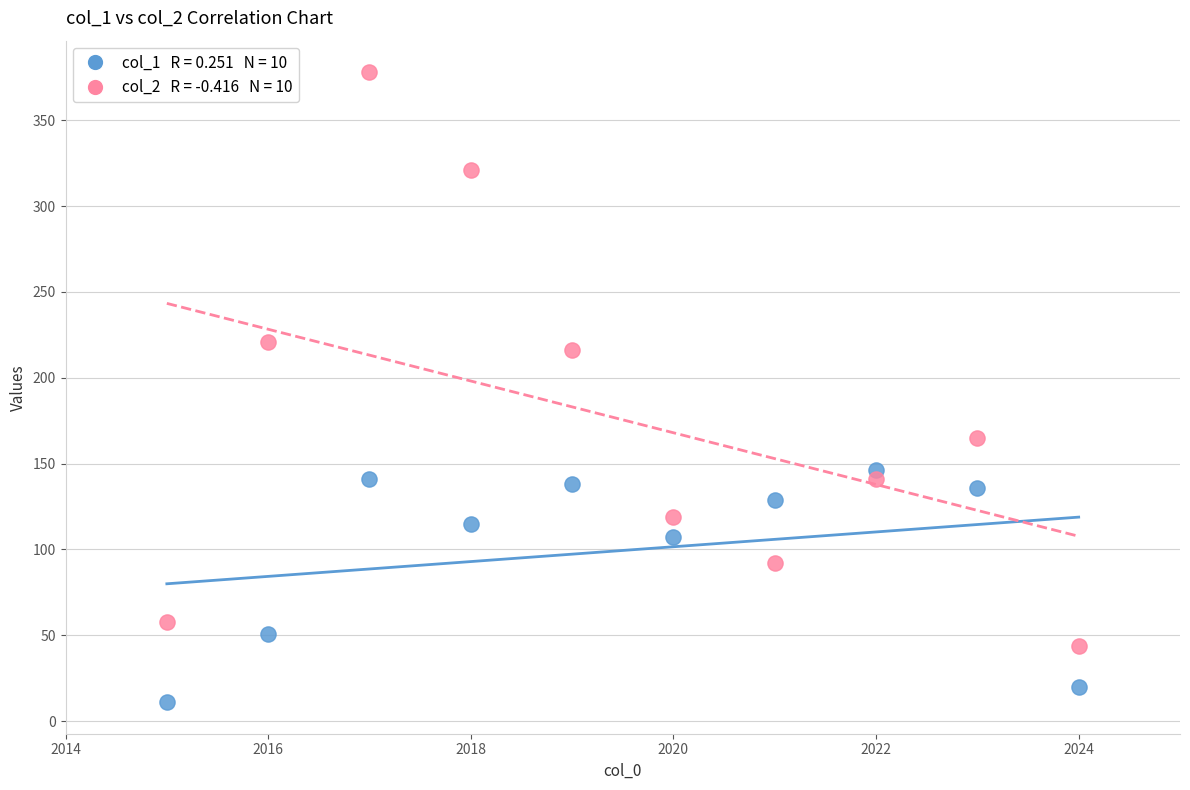

Across all data points, what is the range of X values (max minus min)?

9